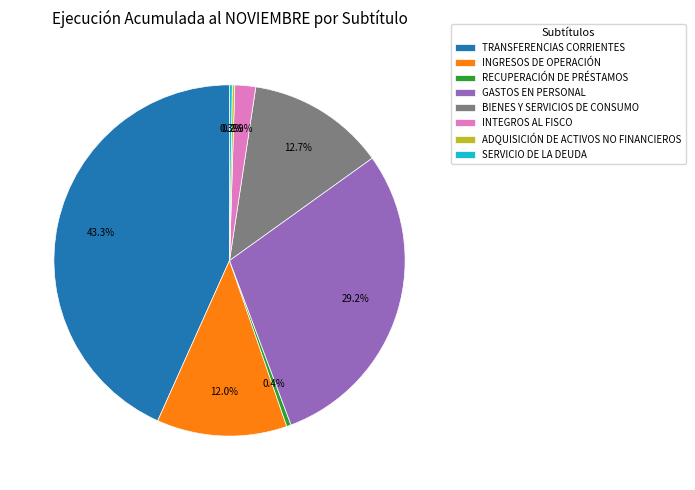

Which category has the biggest portion of the pie?

TRANSFERENCIAS CORRIENTES